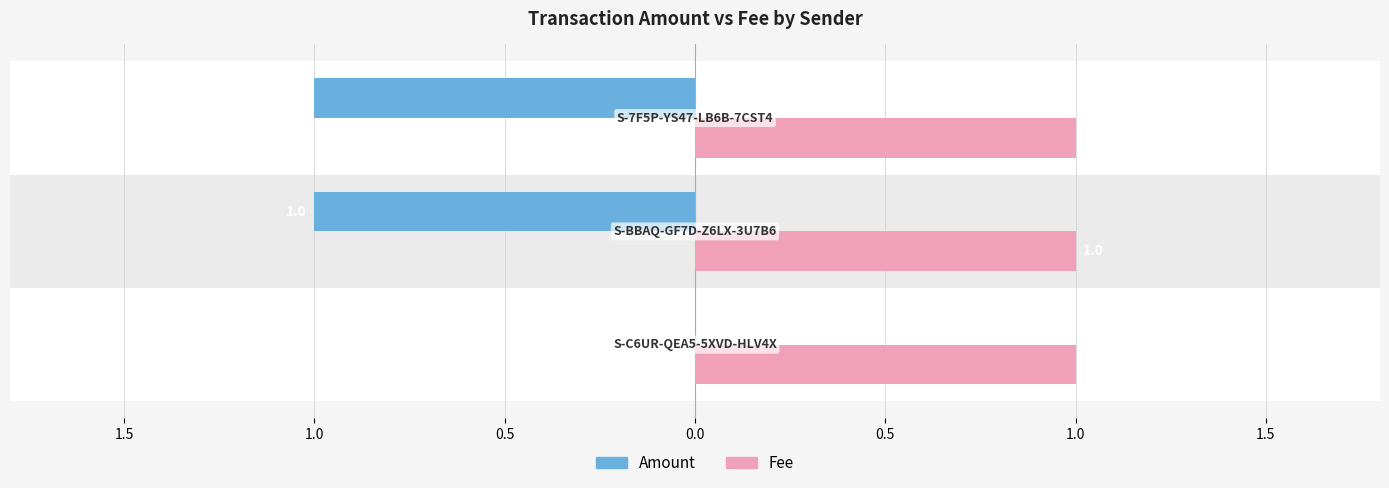

What are all the series names shown in the legend?

Amount, Fee